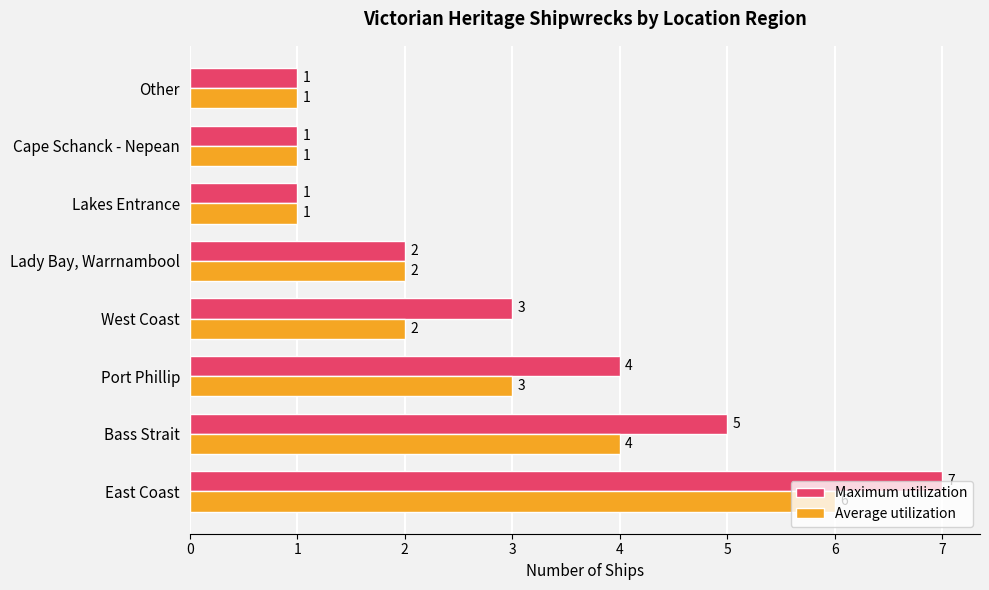

At Bass Strait, list the series in order from smallest to largest.

Average utilization, Maximum utilization